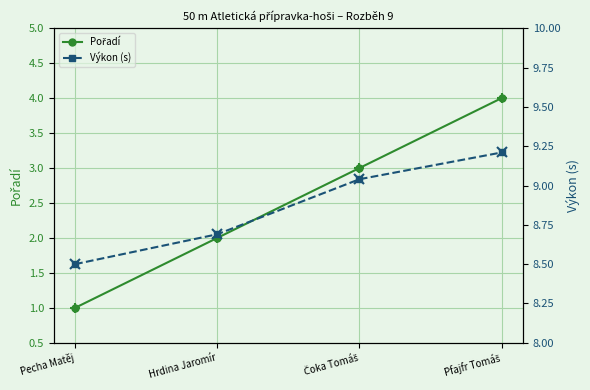

True or false: Výkon (s) and Pořadí cross at least once.

False